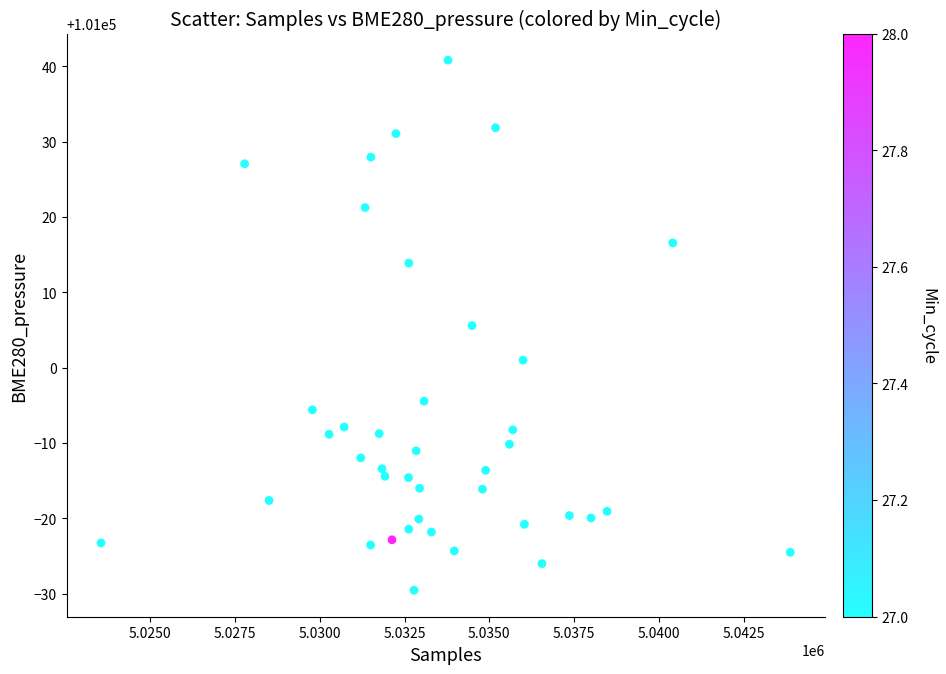

What is the range of X values (max minus min)?

20334.0